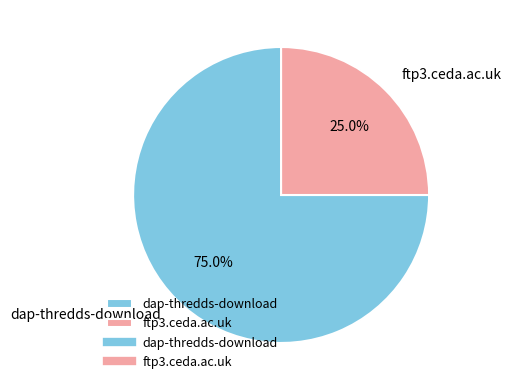

To the nearest percent, what is the average slice percentage?

50%